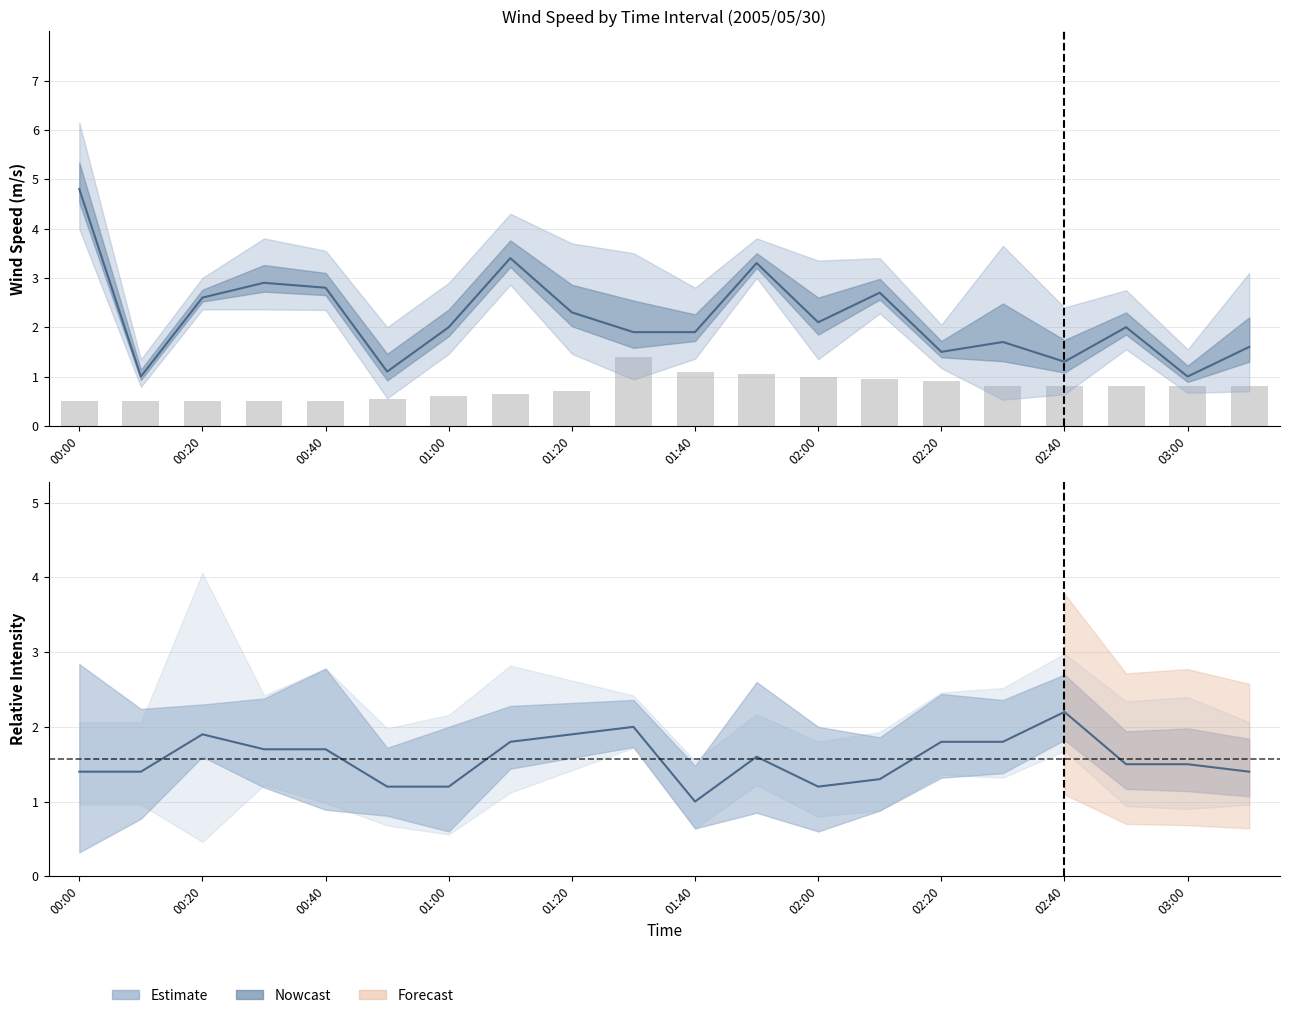

What is the sum of all col_4 (center) values?

31.5